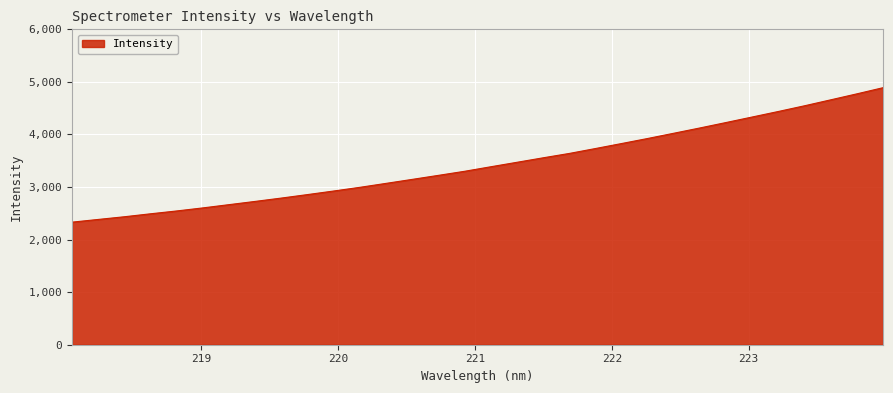

What is the difference between the maximum and minimum values?

2558.0